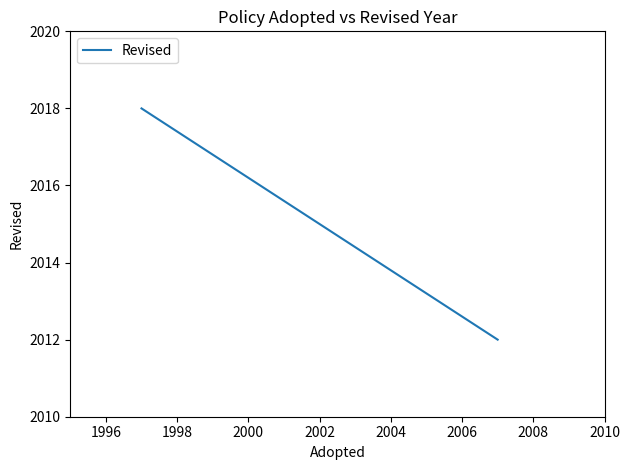

What is the value of the 1st point from the left?

2018